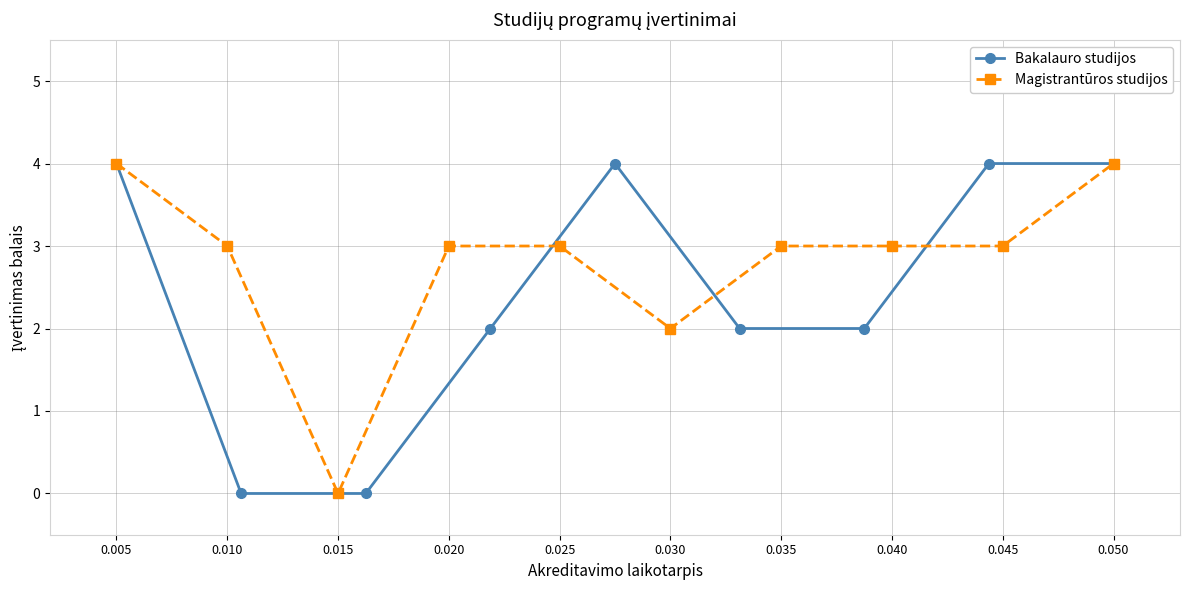

True or false: Bakalauro studijos has more than 2 interior local peaks.

False